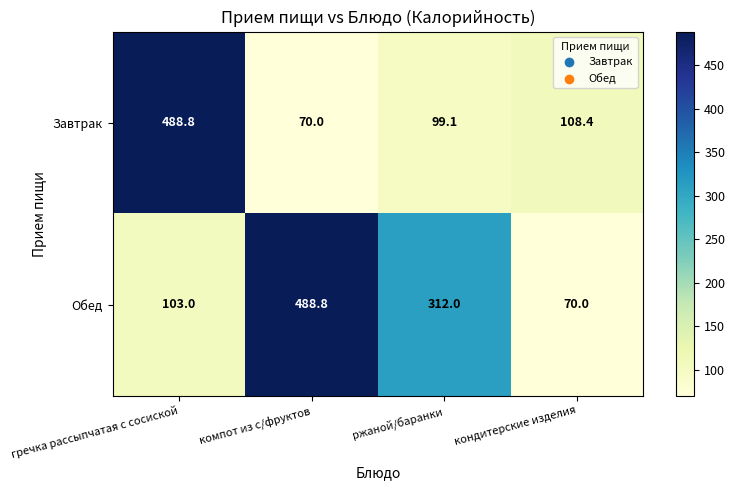

Count the number of data series in this chart.

2